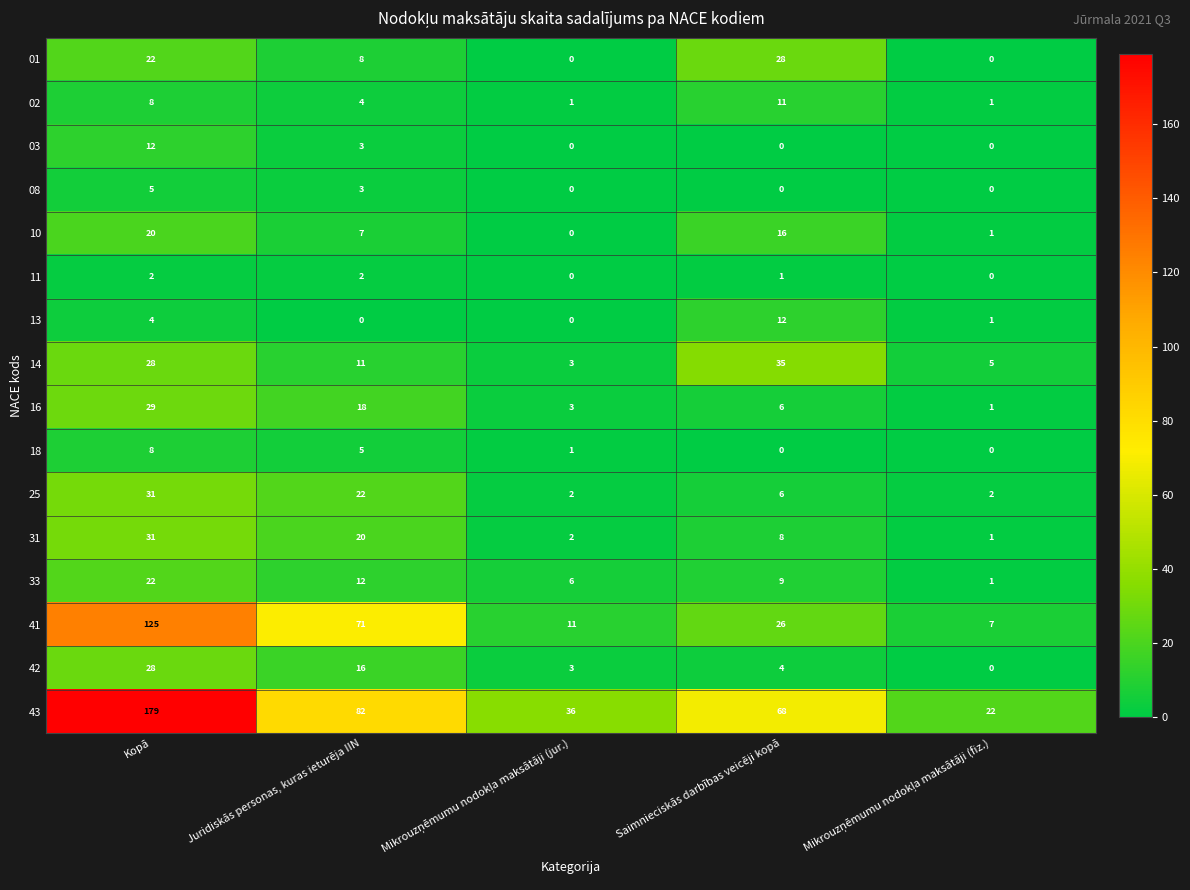

How many series are shown in this chart?

16